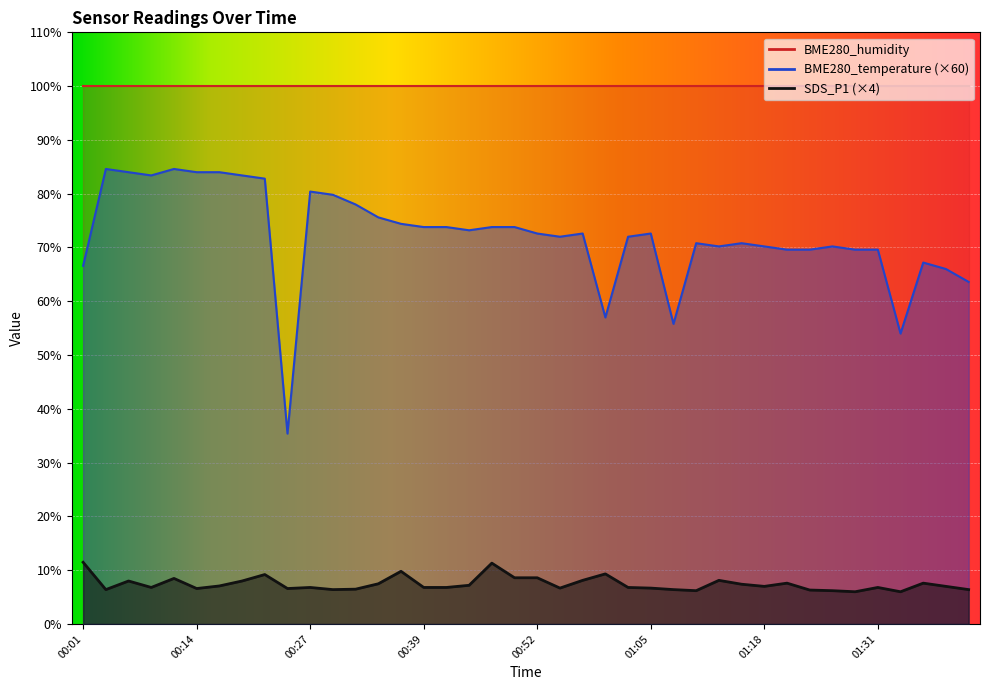

What is the lowest value of the SDS_P1 series?

6.0